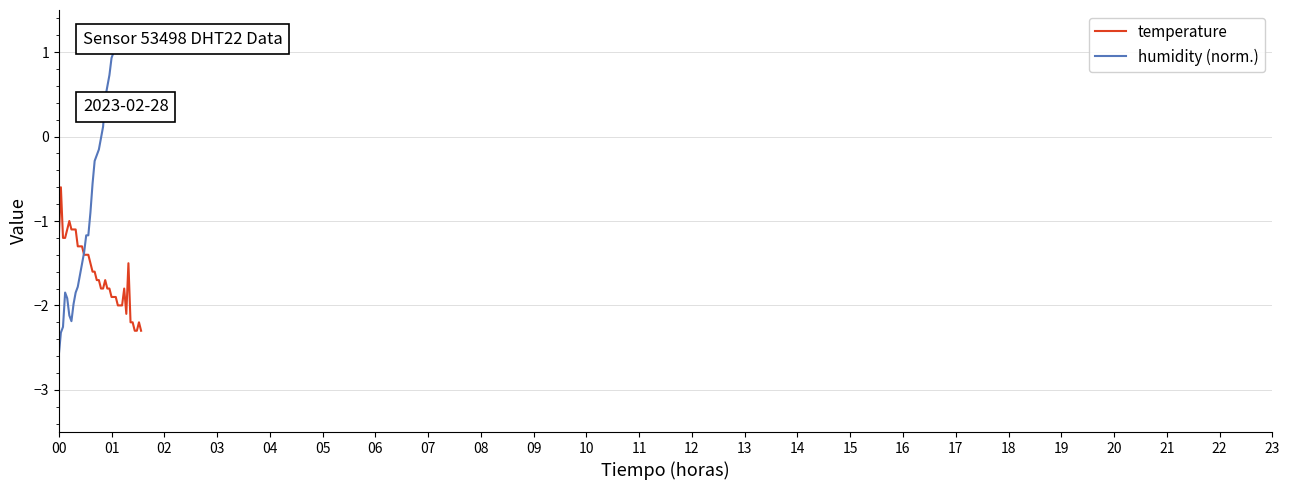

Which series has the largest range (max minus min)?

humidity (norm.)